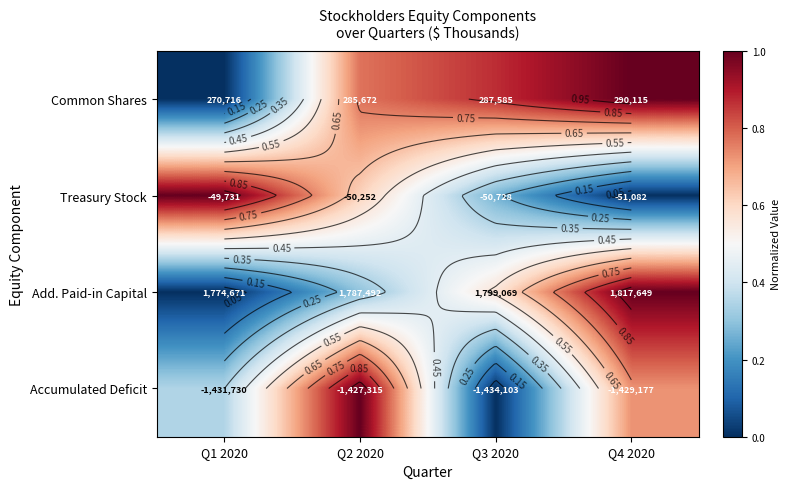

At which category is the sum across all series the highest?

Q4 2020